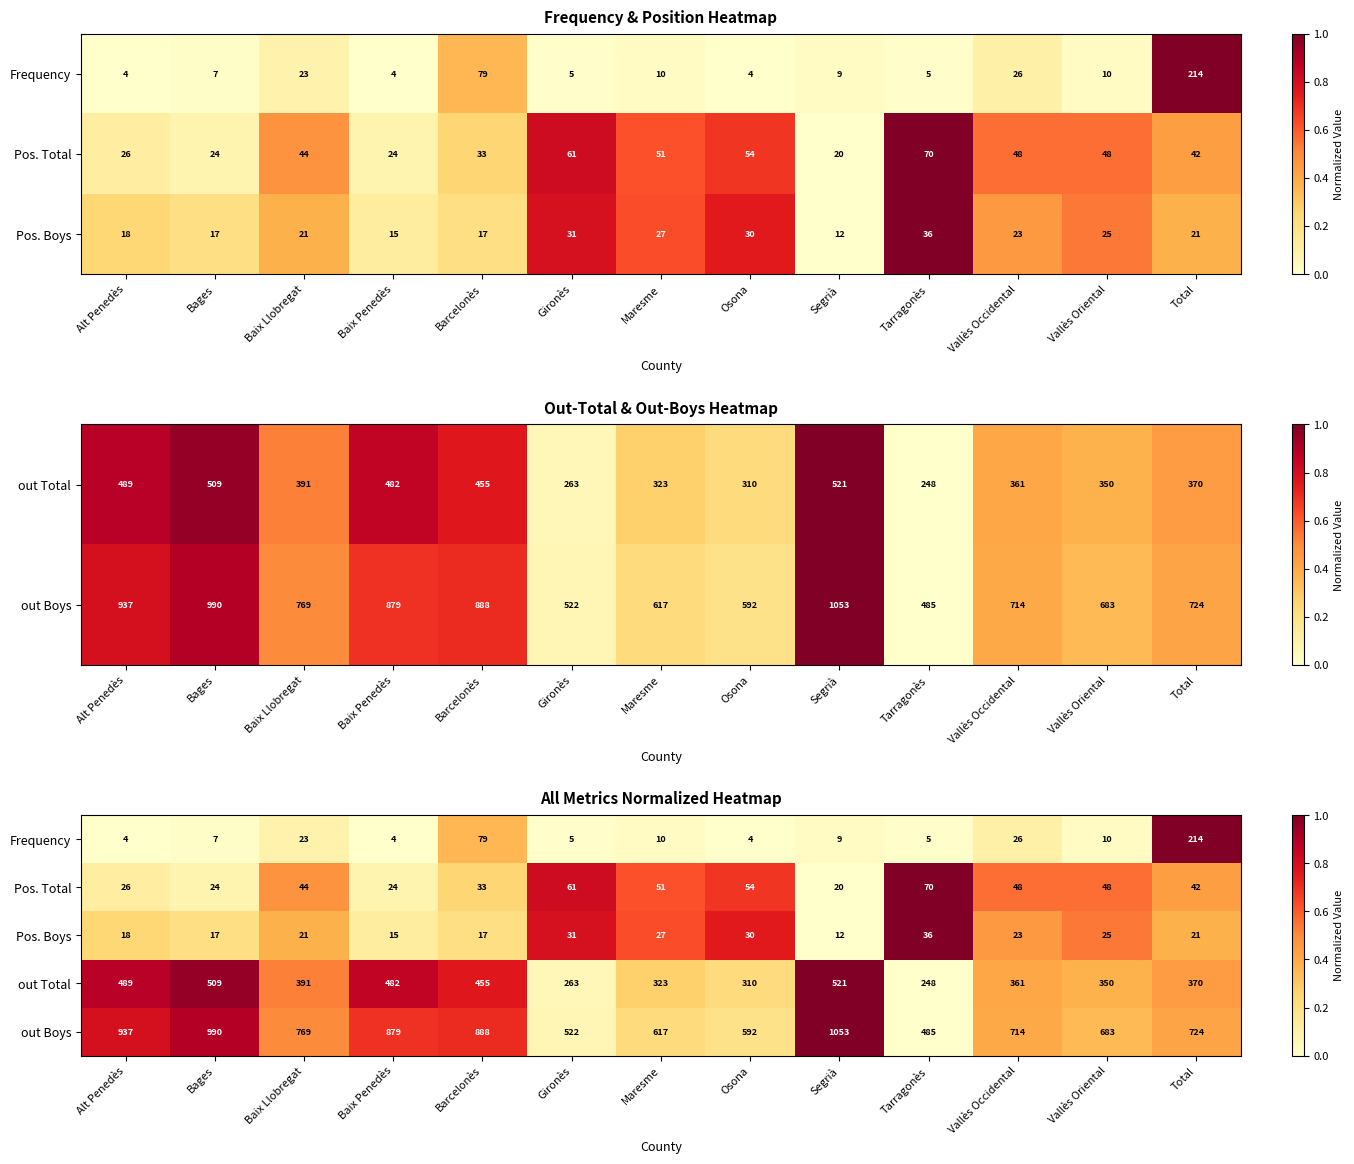

Which series changed the most between Segrià and Vallès Oriental?

out Boys